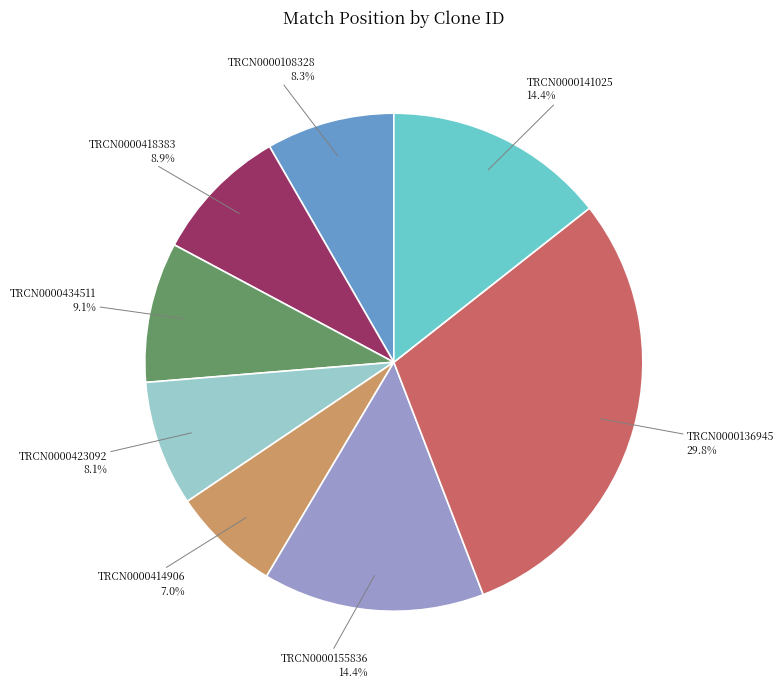

To the nearest percent, what is the difference between the largest and smallest slice percentages?

23%